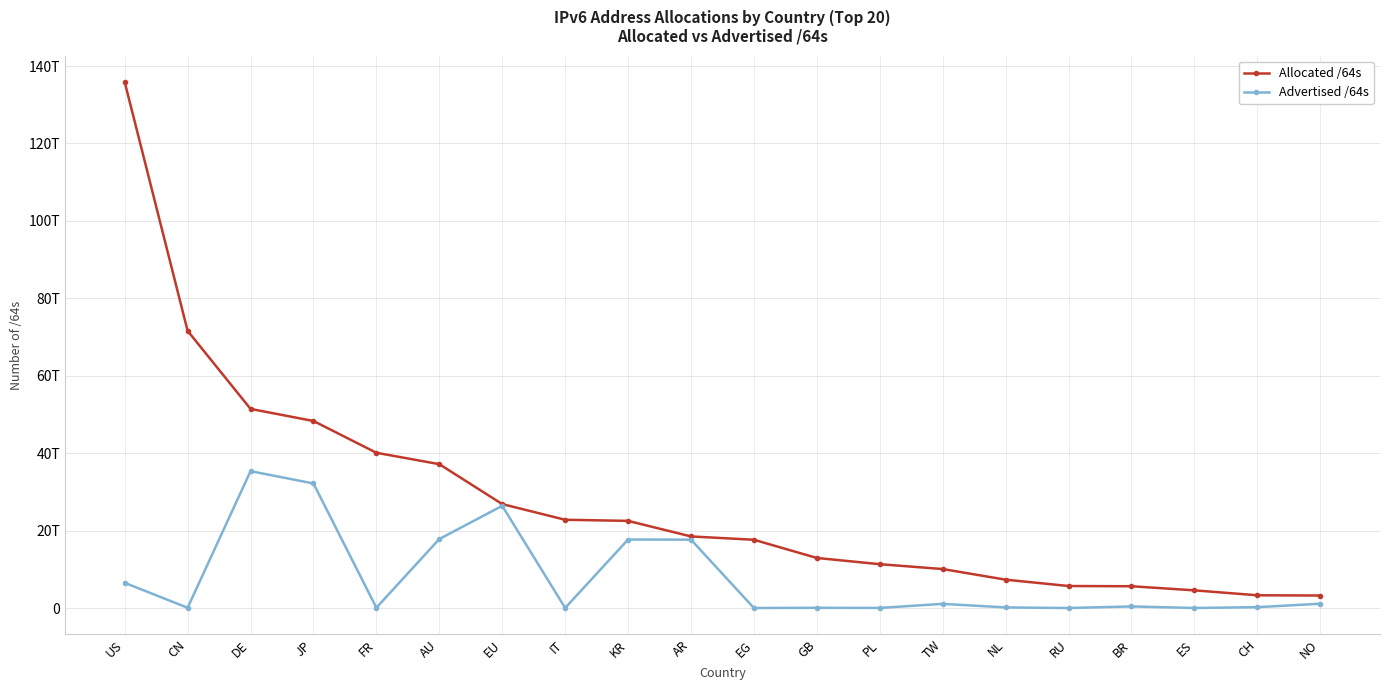

At which label does Advertised /64s first exceed 409167200256?

US